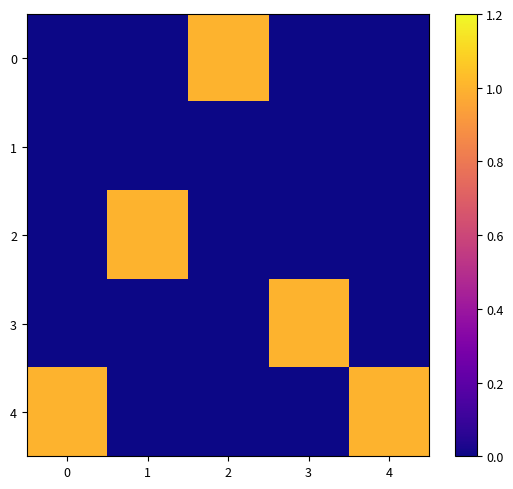

Which label corresponds to the largest value in the chart?

2